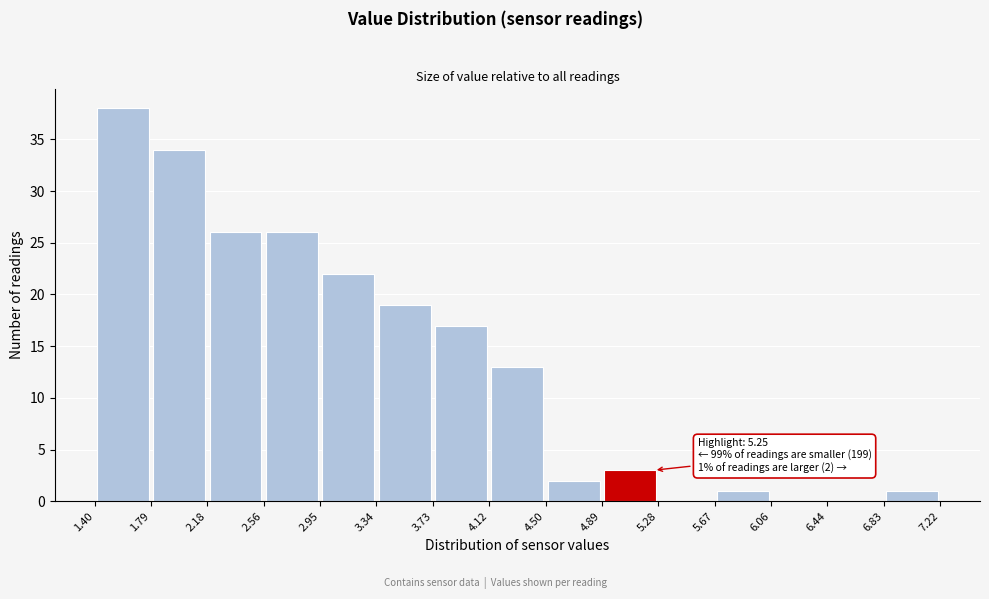

Which range on the x-axis has the tallest bar?

1.40 to 1.79